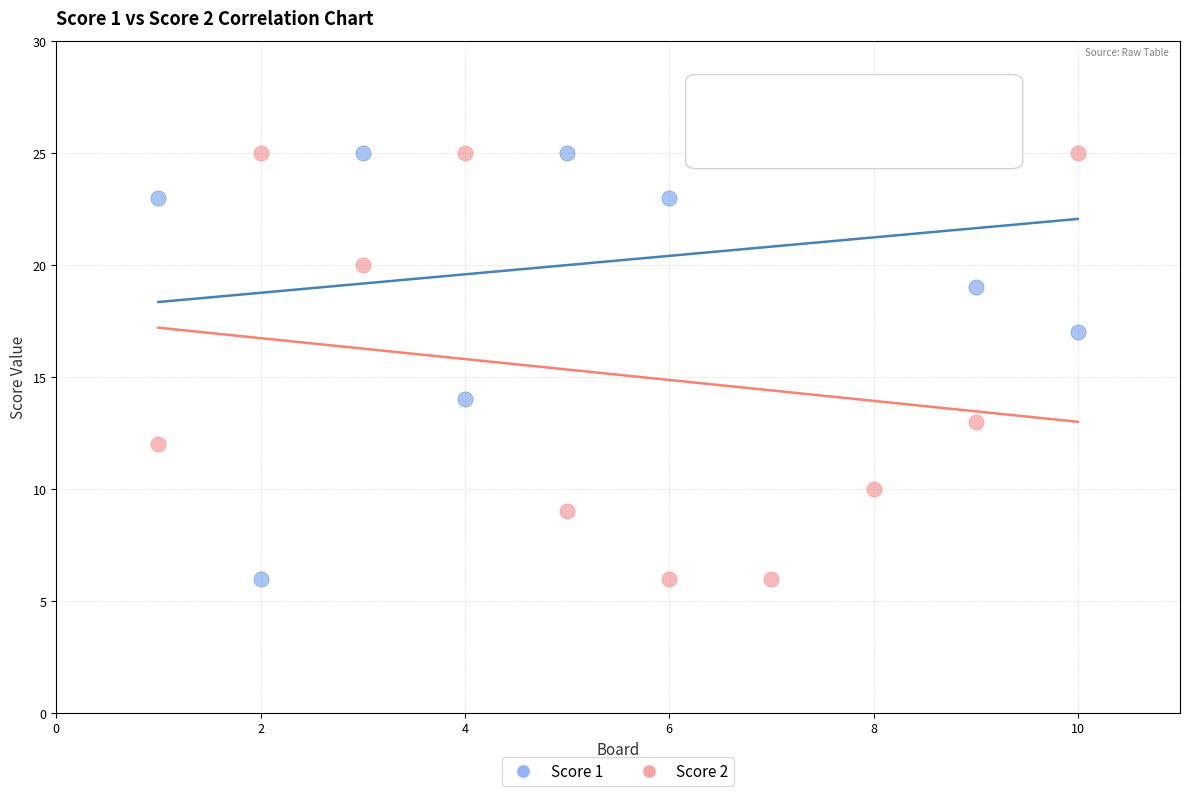

What is the X range (max minus min) for the scatter plot?

9